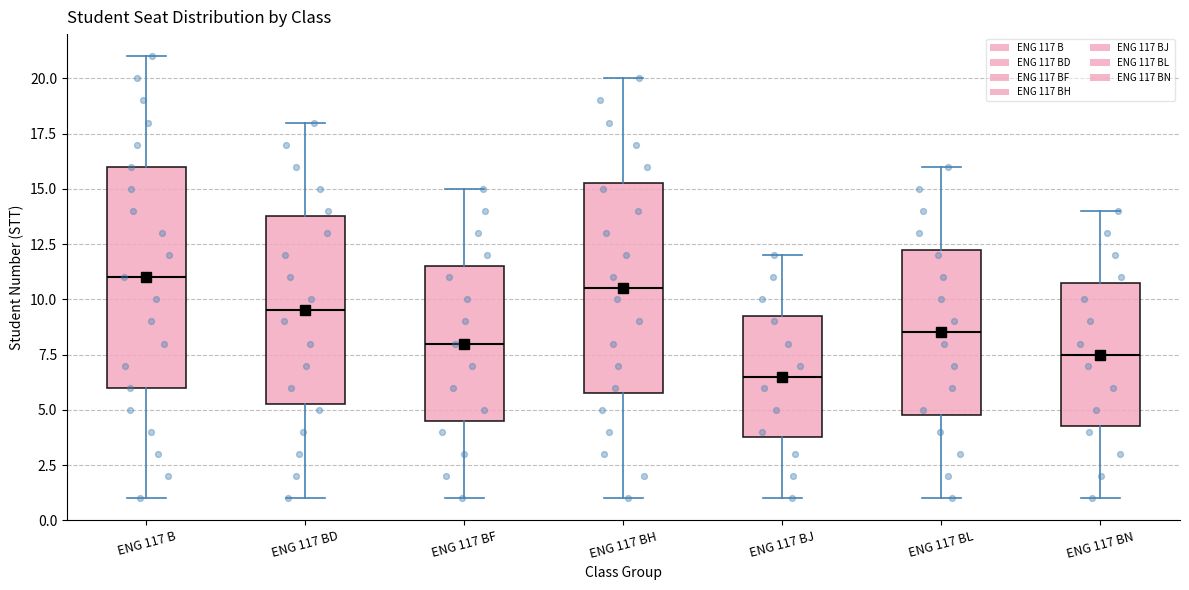

Which box is the tallest, from its lower edge to its upper edge?

ENG 117 B